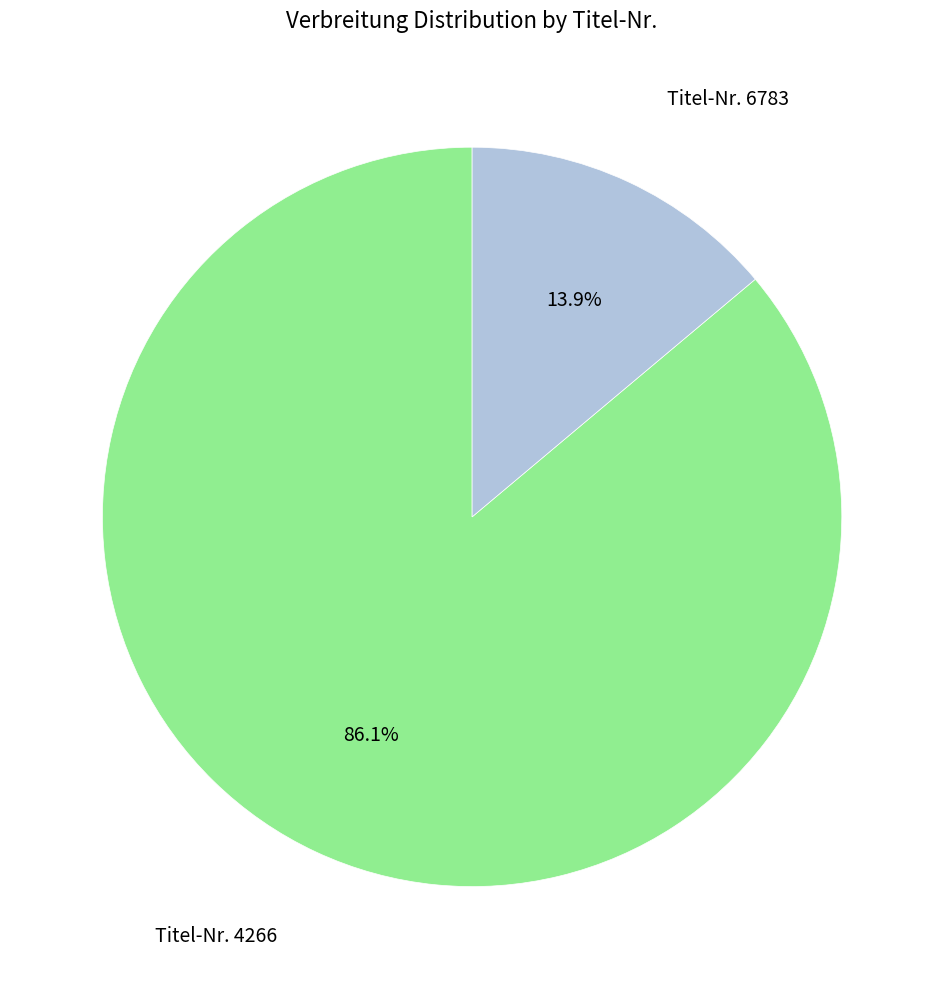

To the nearest percent, what is the average slice percentage?

50%